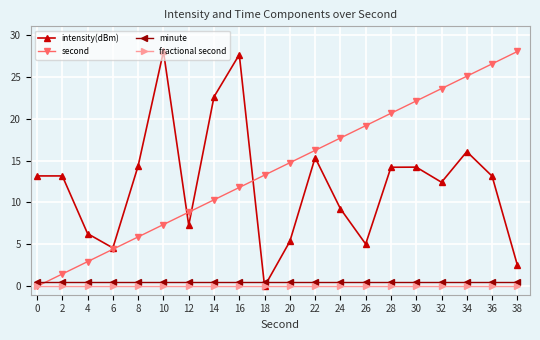

How many distinct data groups are displayed?

4